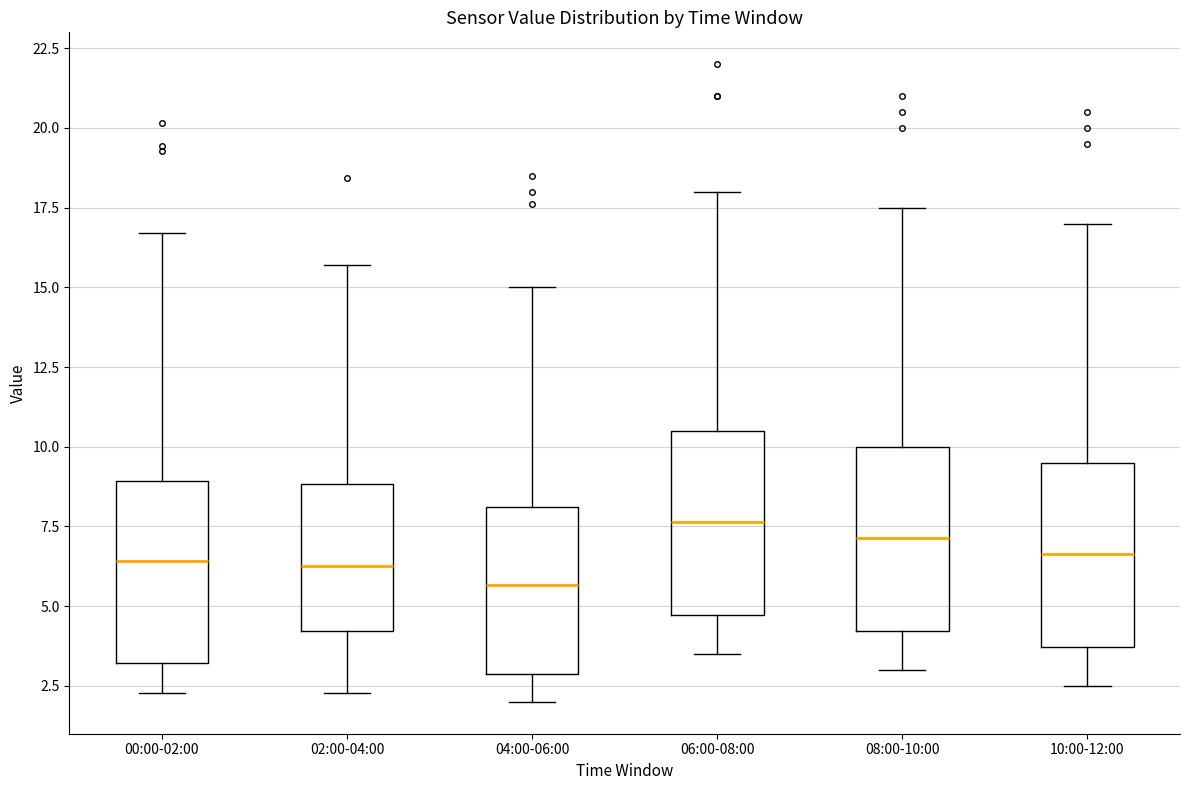

Which box's median line is the lowest?

04:00-06:00